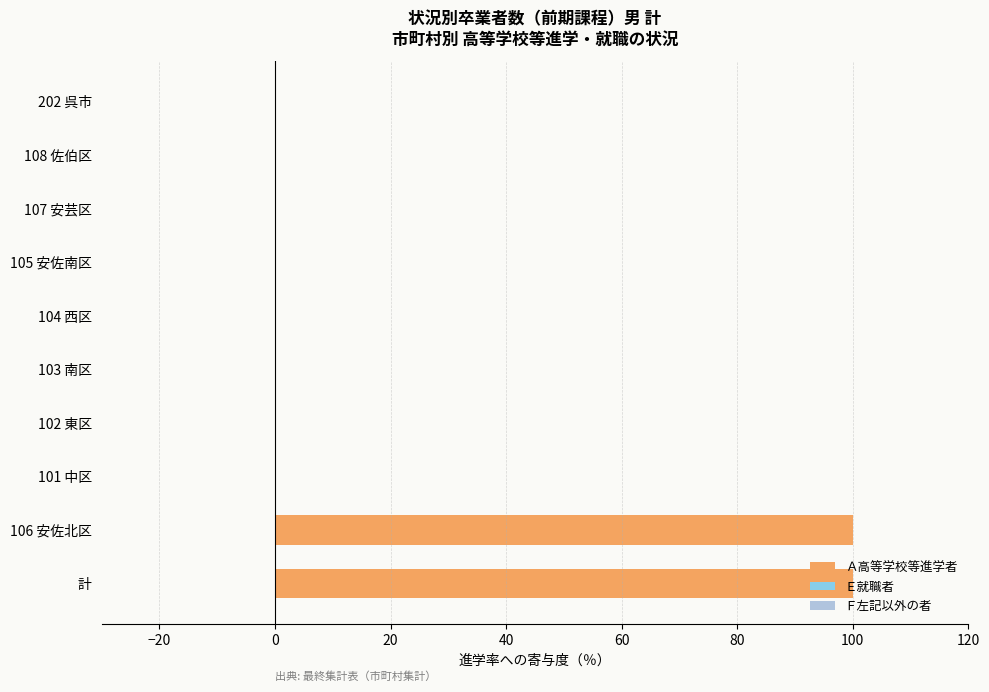

Between 106 安佐北区 and 202 呉市, which is larger?

106 安佐北区